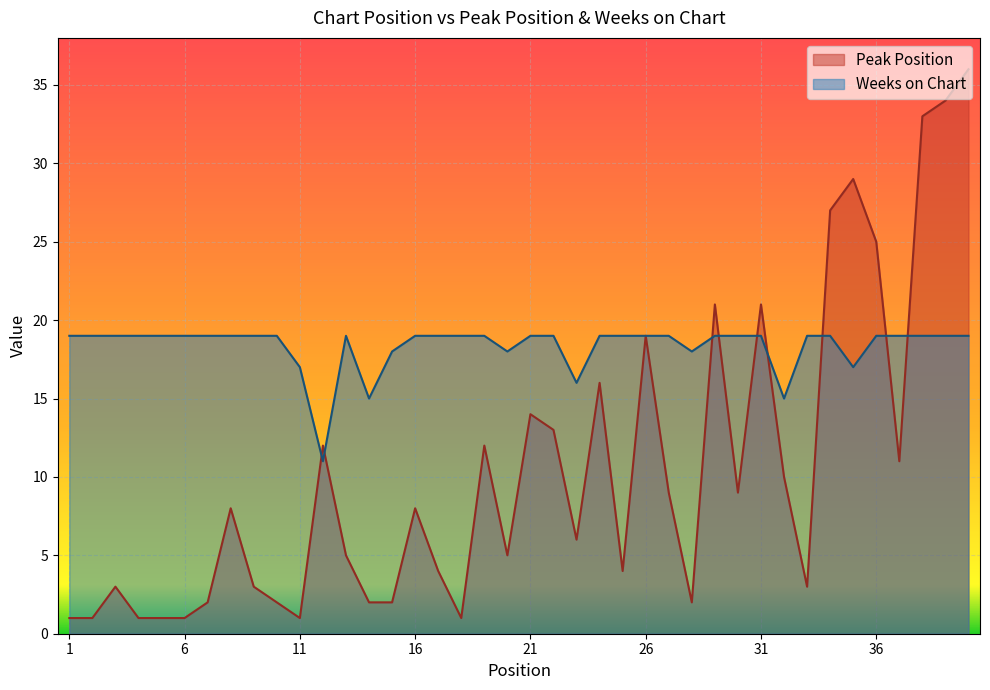

What is the minimum value shown in the chart?

1